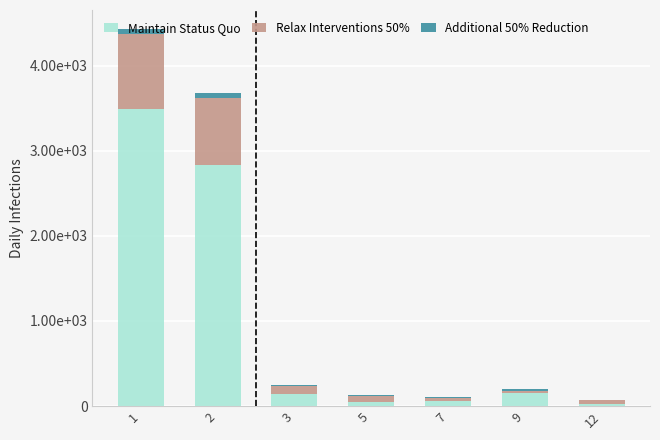

Are the bars grouped side by side (vs. stacked)?

No